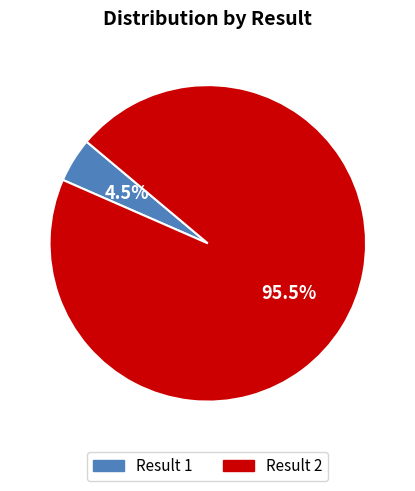

Does any single category account for the majority?

Yes